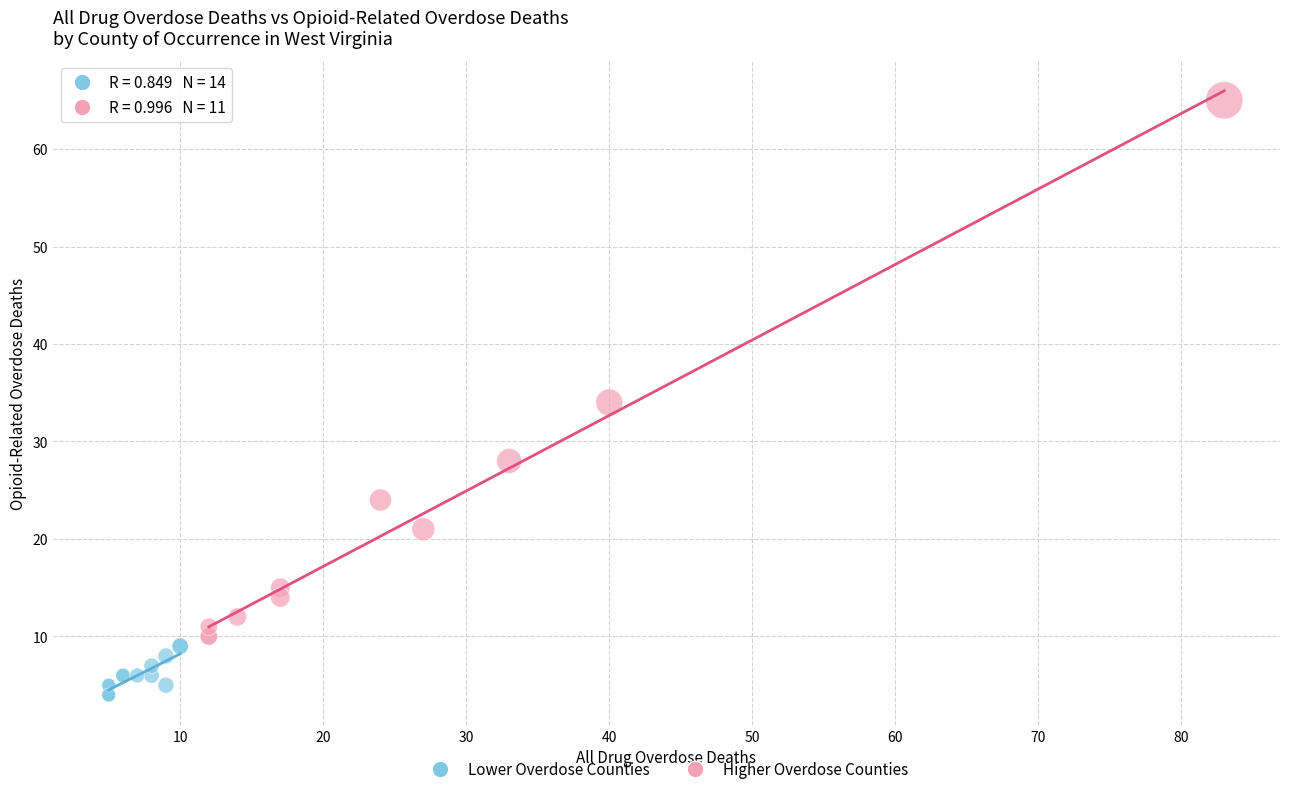

Which series has the widest spread of Y values?

Higher Overdose Counties